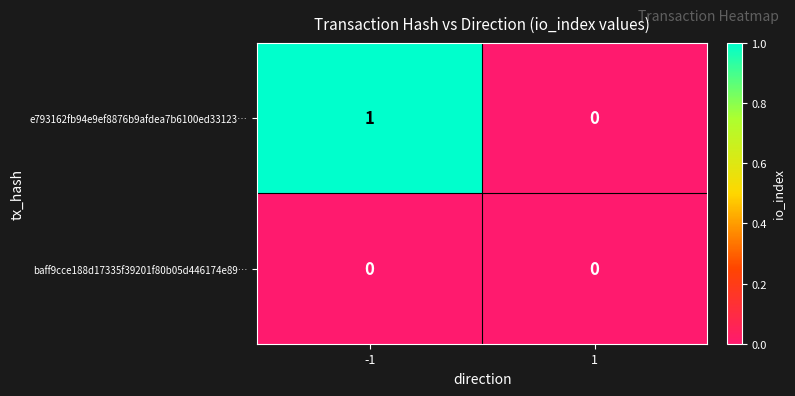

True or false: e793162fb94e9ef8876b9afdea7b6100ed33123… has a value of 0 at 1.

True